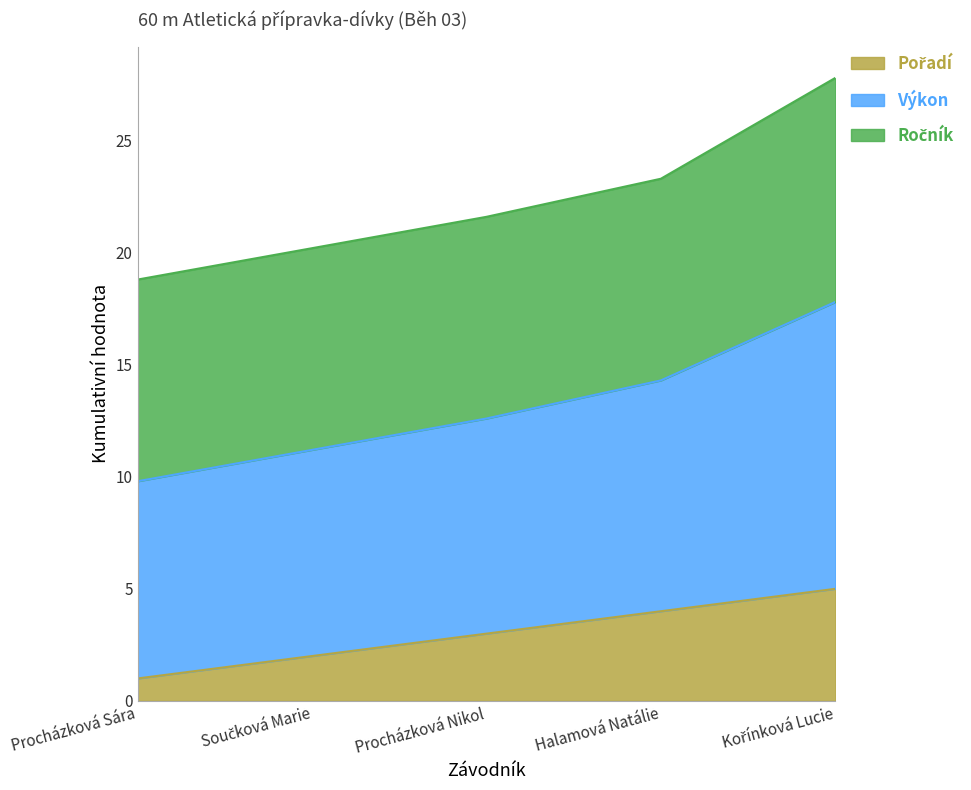

At which category is the sum across all series the highest?

Kořínková Lucie